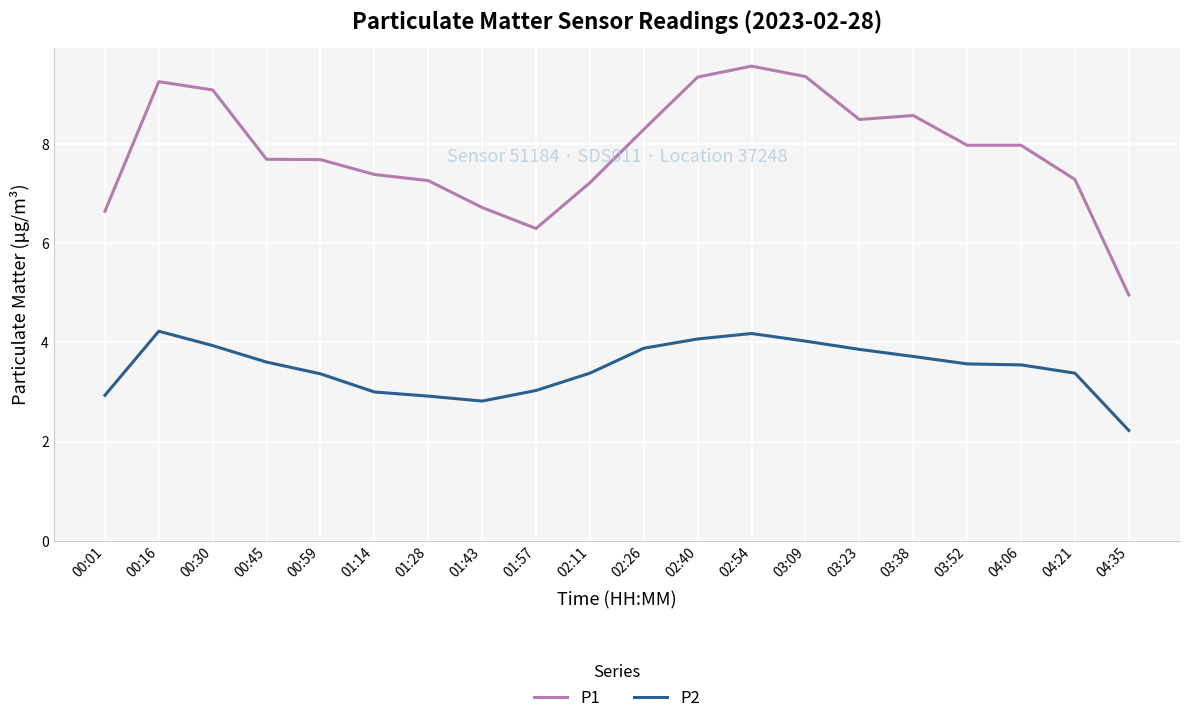

The P1 series shows 12.5 at 02:11. True or false?

False